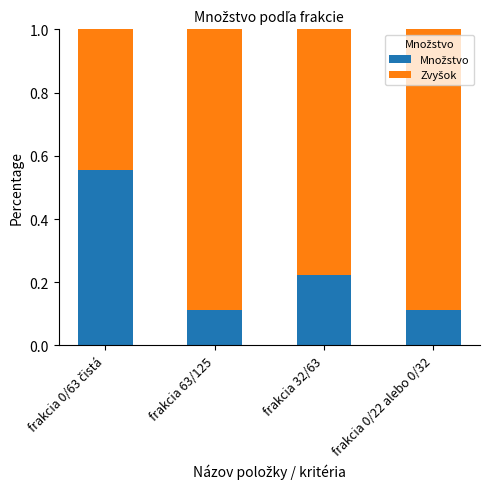

What is the total value across all series at frakcia 0/22 alebo 0/32?

1.0